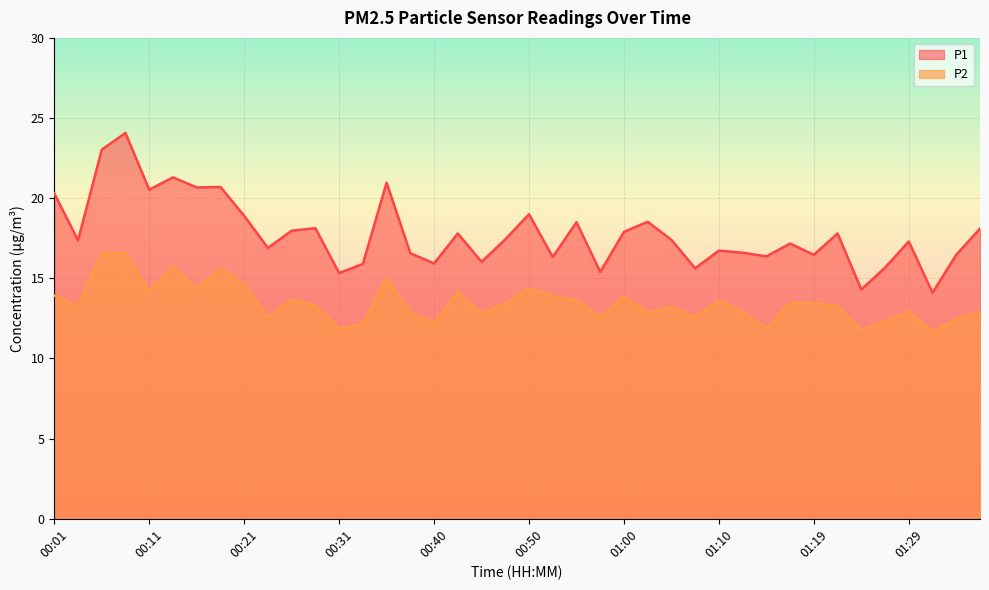

What is the value of the P2 point at the 5th from the left?

14.2